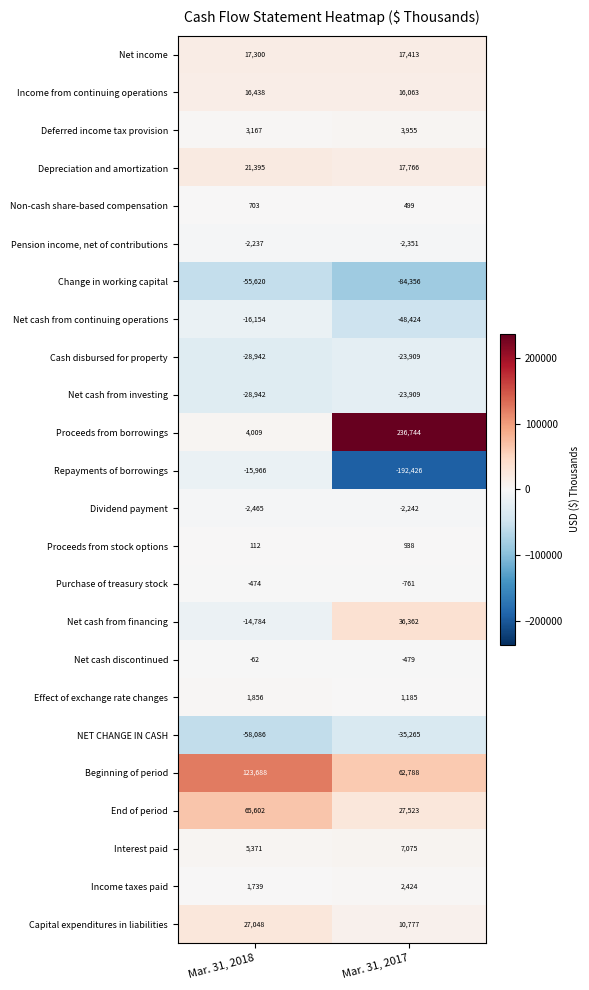

At which category is the sum across all series the highest?

Mar. 31, 2018